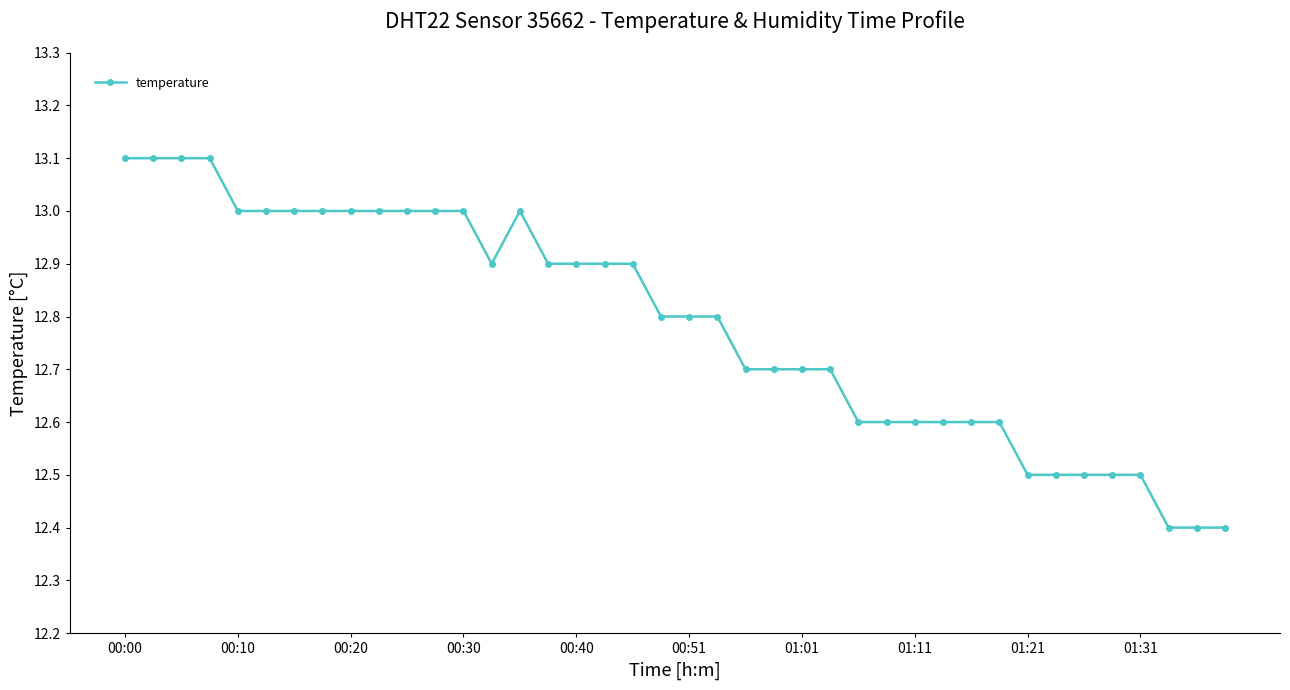

What is the average value?

12.8